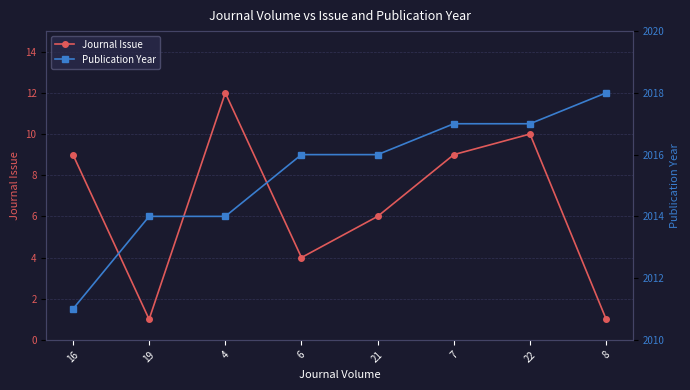

What is the difference between the Publication Year values at 16 and 4?

3